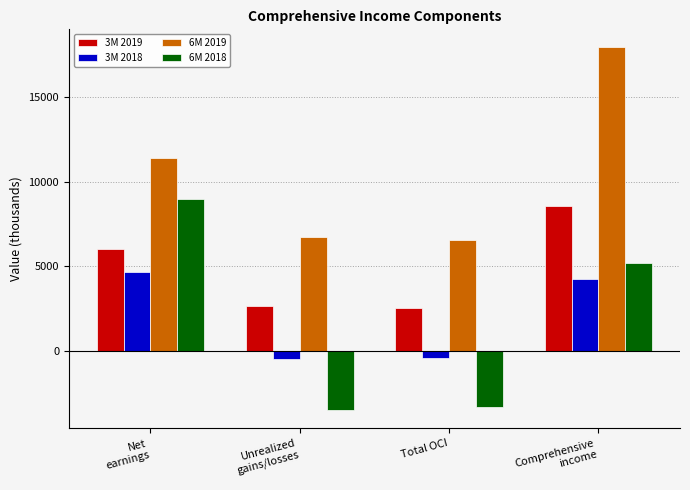

What is the difference between the maximum and minimum values in the 6M 2019 series?

11380